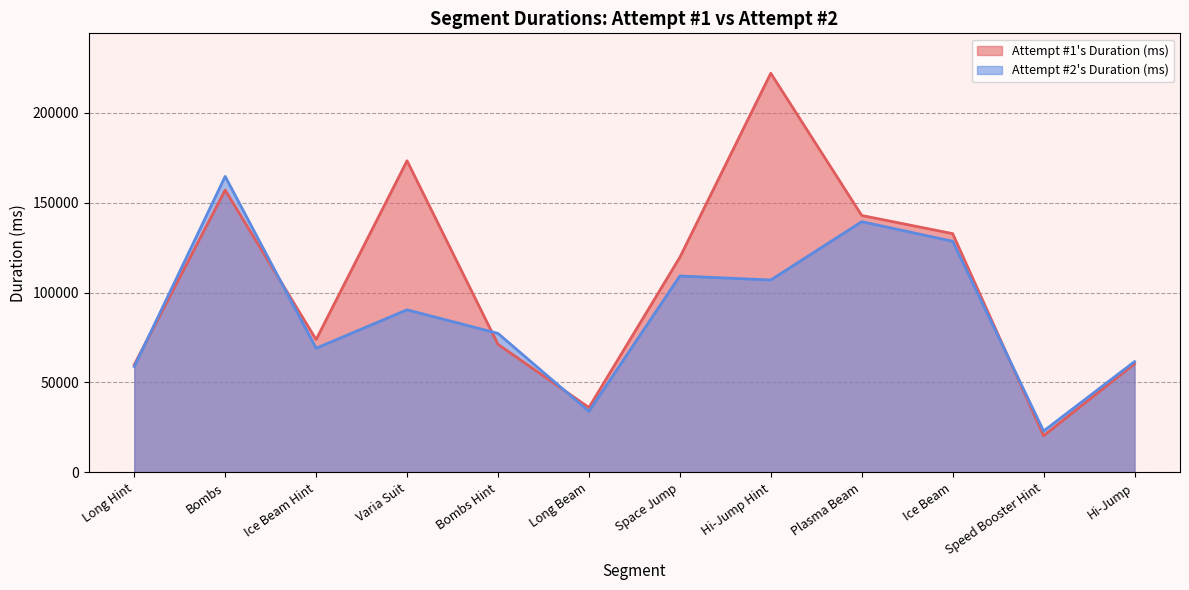

What value does the Attempt #1's Duration (ms) series have at Varia Suit, to the nearest 10?

173230